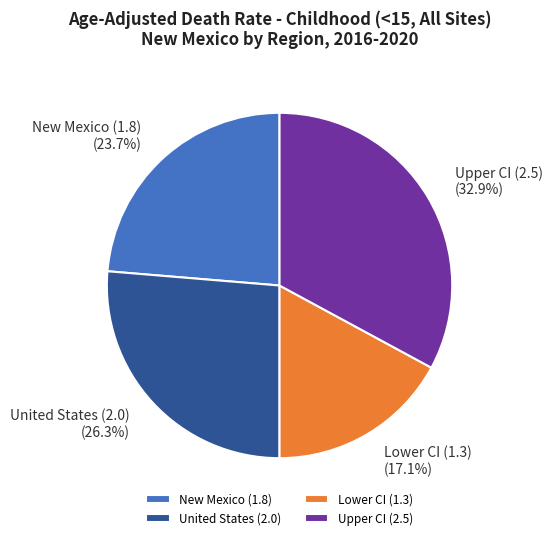

Approximately how many times larger is the value at Lower CI (1.3) compared to Upper CI (2.5)?

0.5